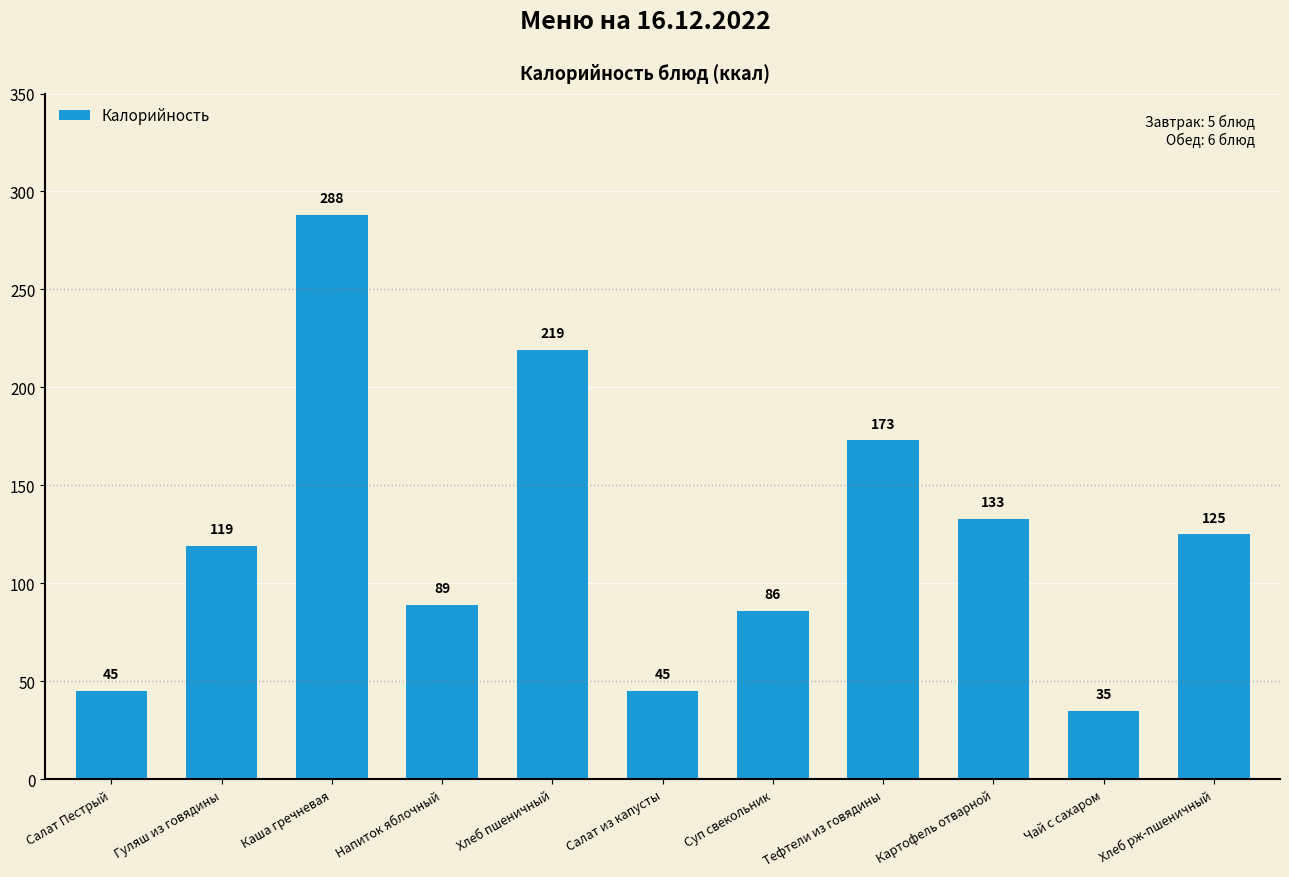

What is the label of the 4th bar from the right?

Тефтели из говядины